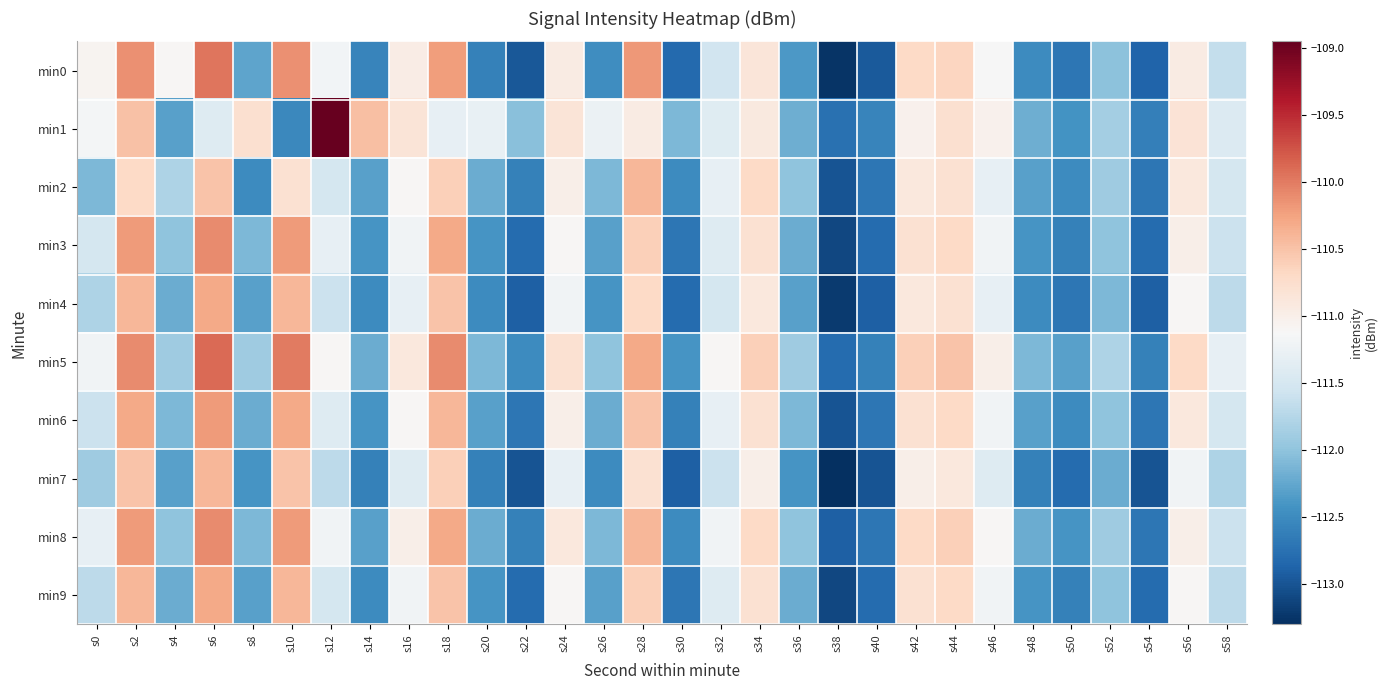

What is the spread (max minus min) of values at s28?

0.8